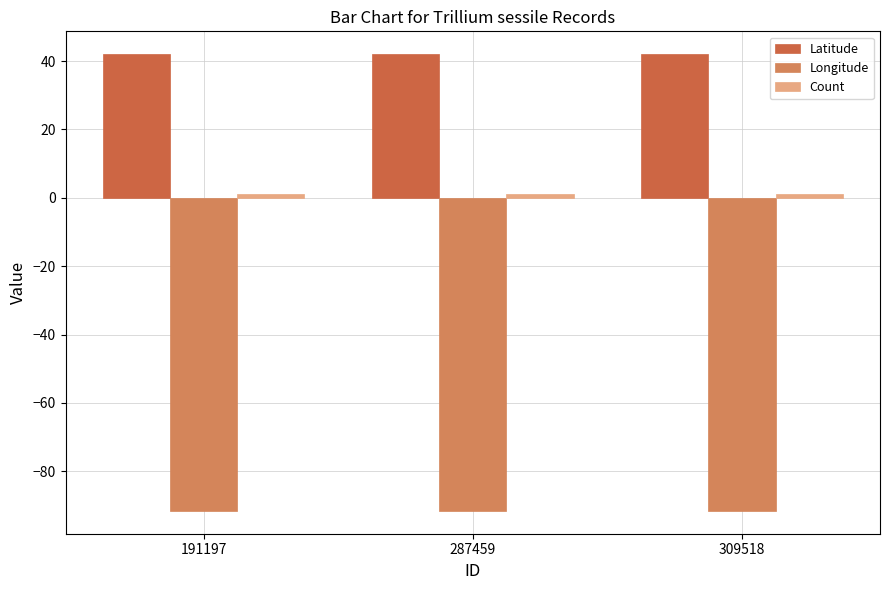

Which series has the largest total across all categories?

Latitude